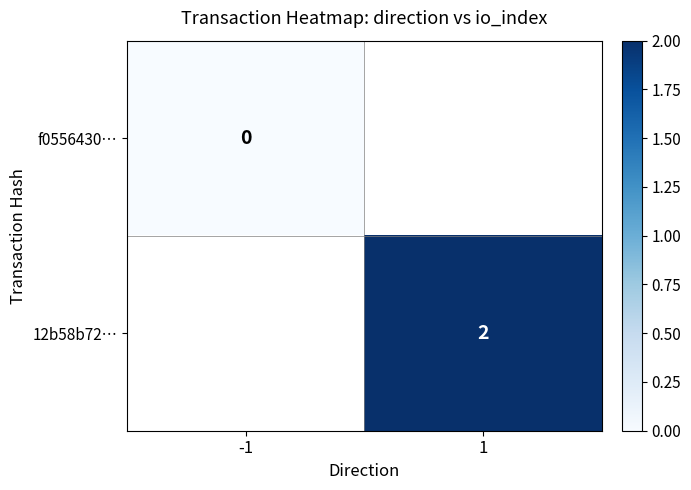

The 12b58b72… series shows 2 at 1. True or false?

True